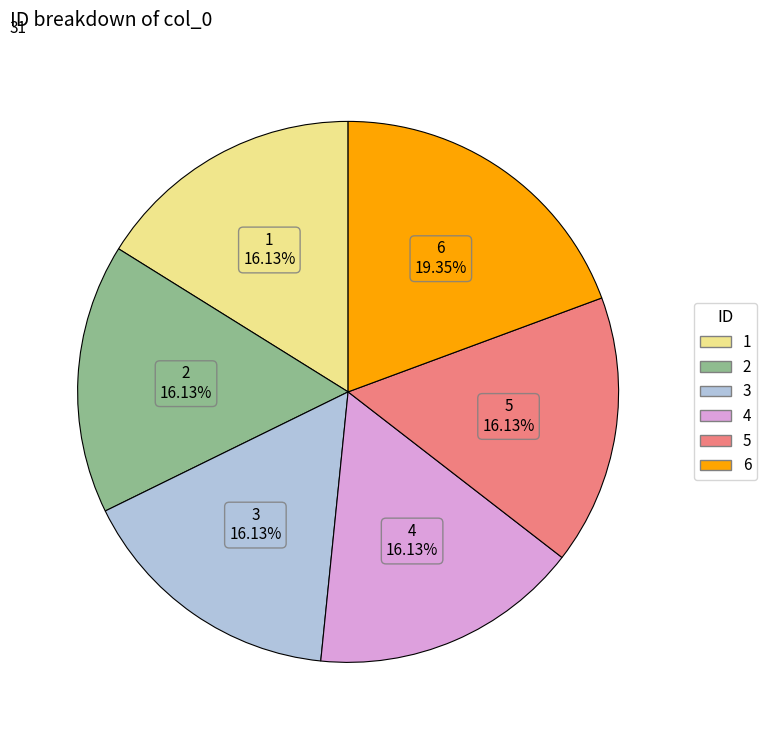

How many slices are in this pie chart?

6